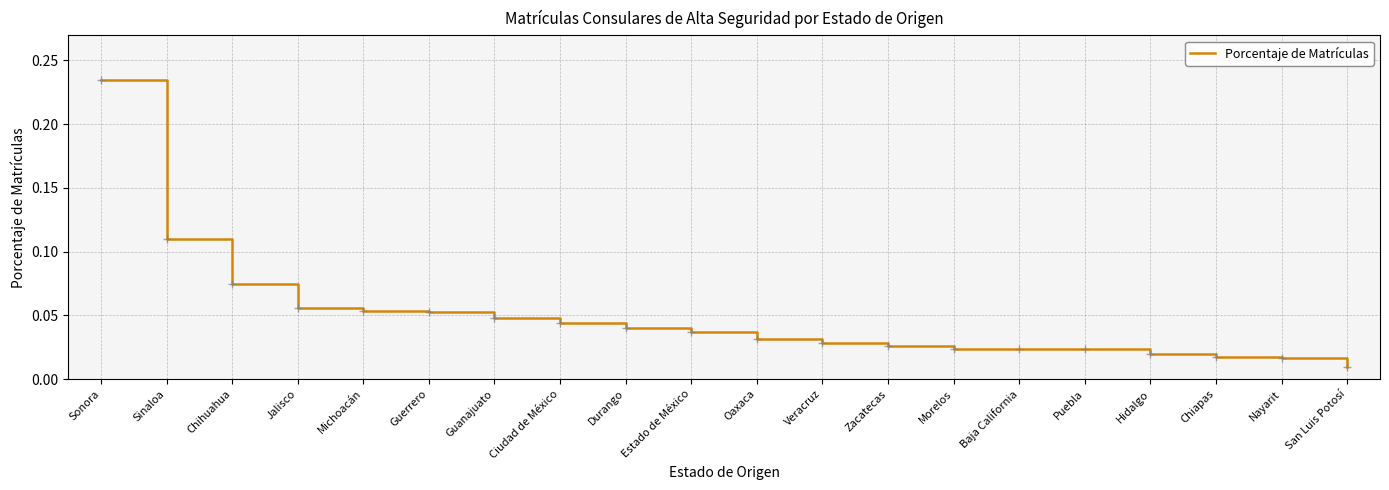

True or false: the data shows 0.0 at Sinaloa.

False